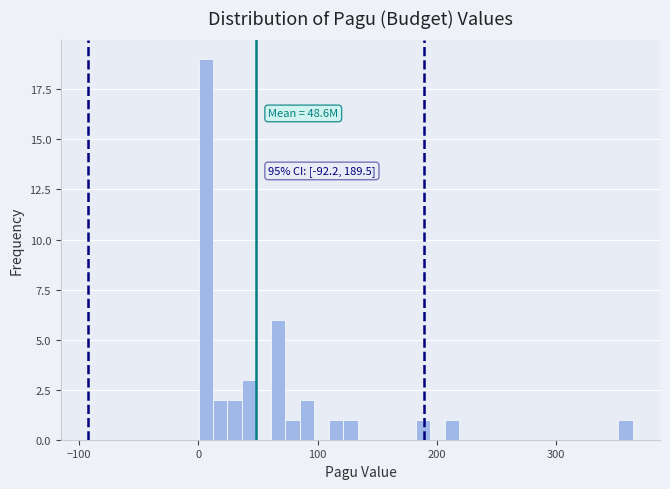

Around what value on the x-axis is the tallest bar? Give the approximate position of its centre, as read against the axis.

10